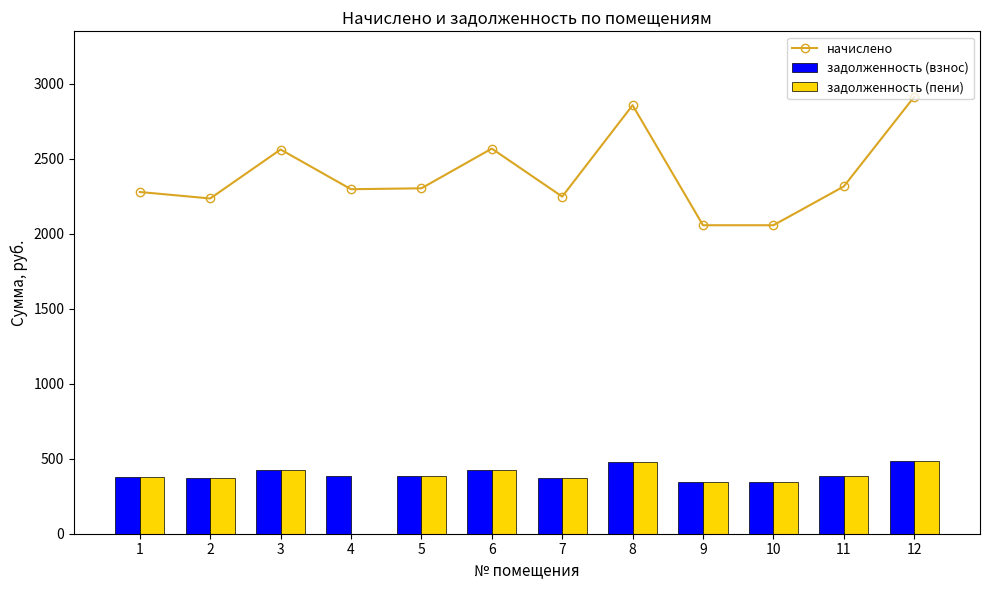

True or false: начислено has a value of 3937.3 at 5.

False